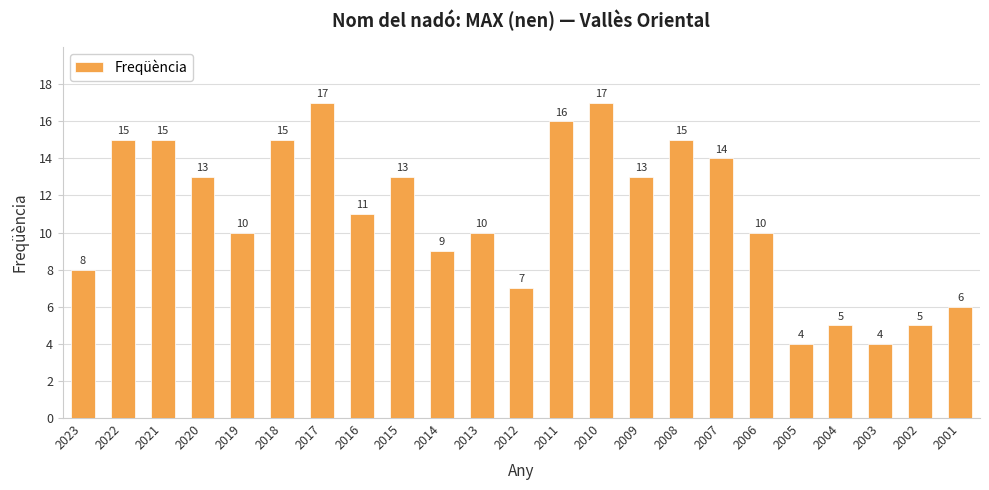

Which has a higher value, 2012 or 2003?

2012